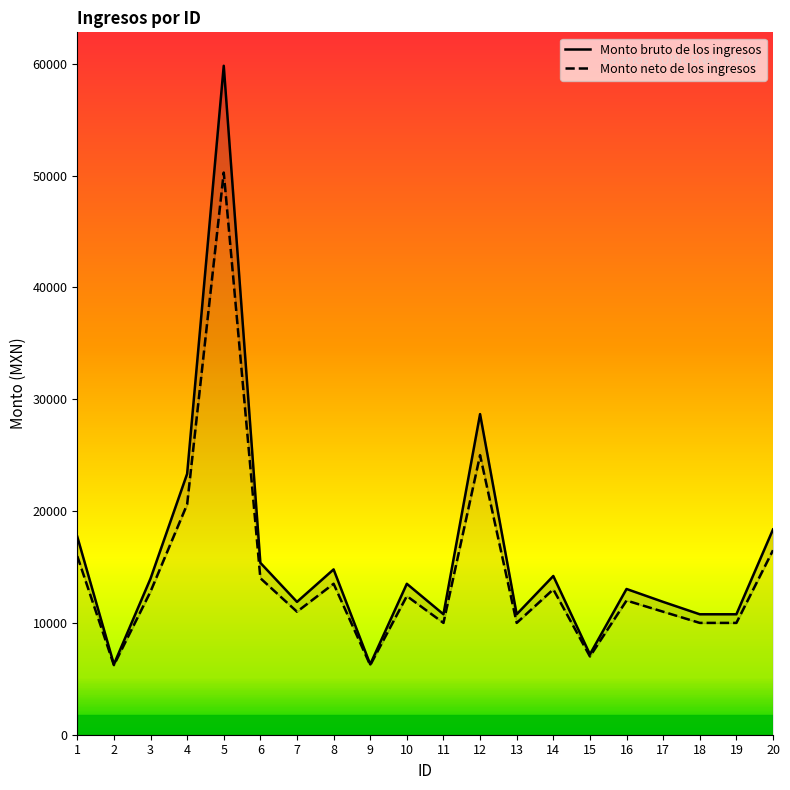

Which series has the largest total across all categories?

Monto bruto de los ingresos